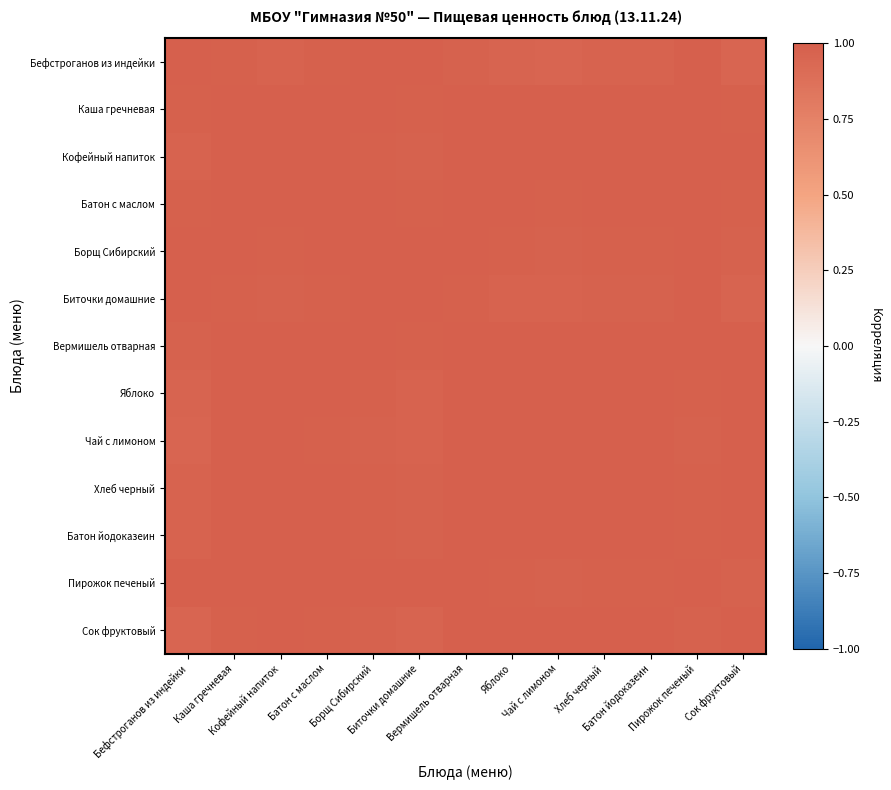

Which series has the largest range (max minus min)?

Бефстроганов из индейки